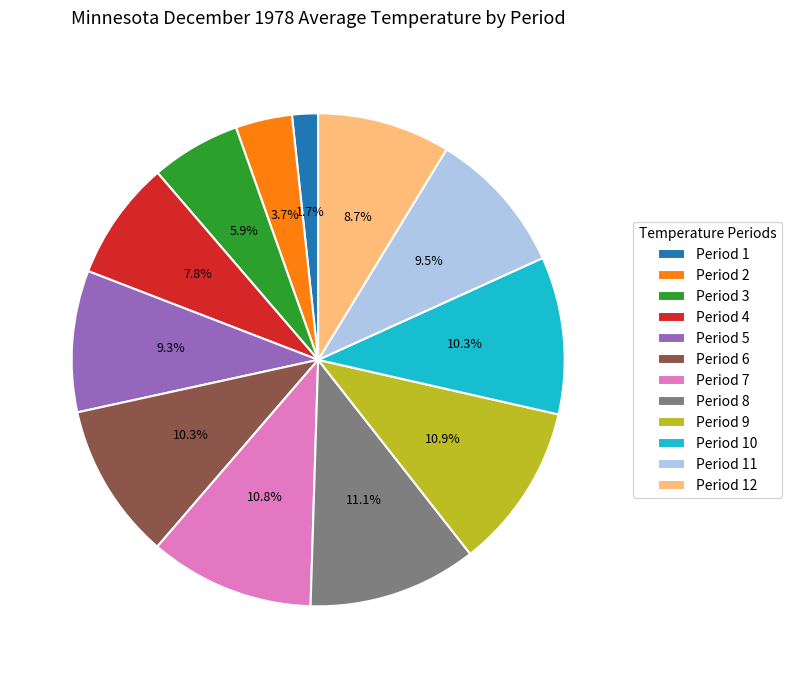

How many segments does this pie chart have?

12